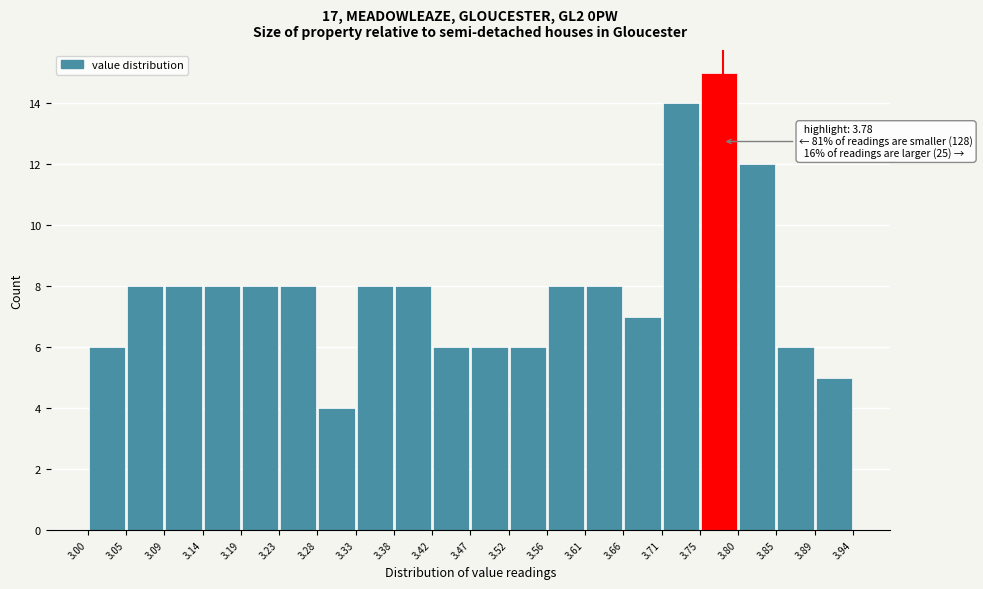

Which range on the x-axis has the tallest bar?

3.75 to 3.80